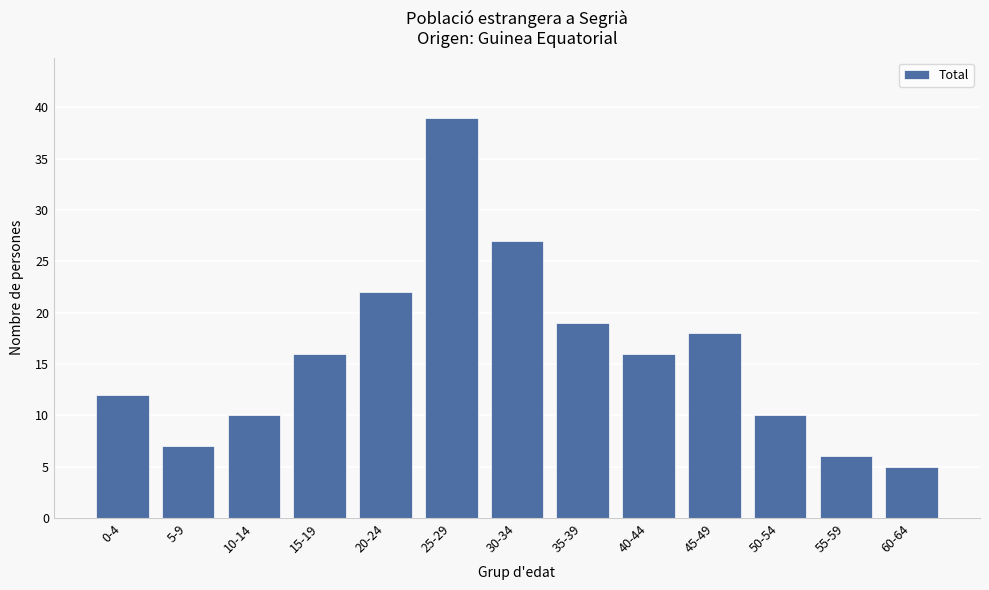

Reading left to right, what are all the values shown in this chart?

12	7	10	16	22	39	27	19	16	18	10	6	5